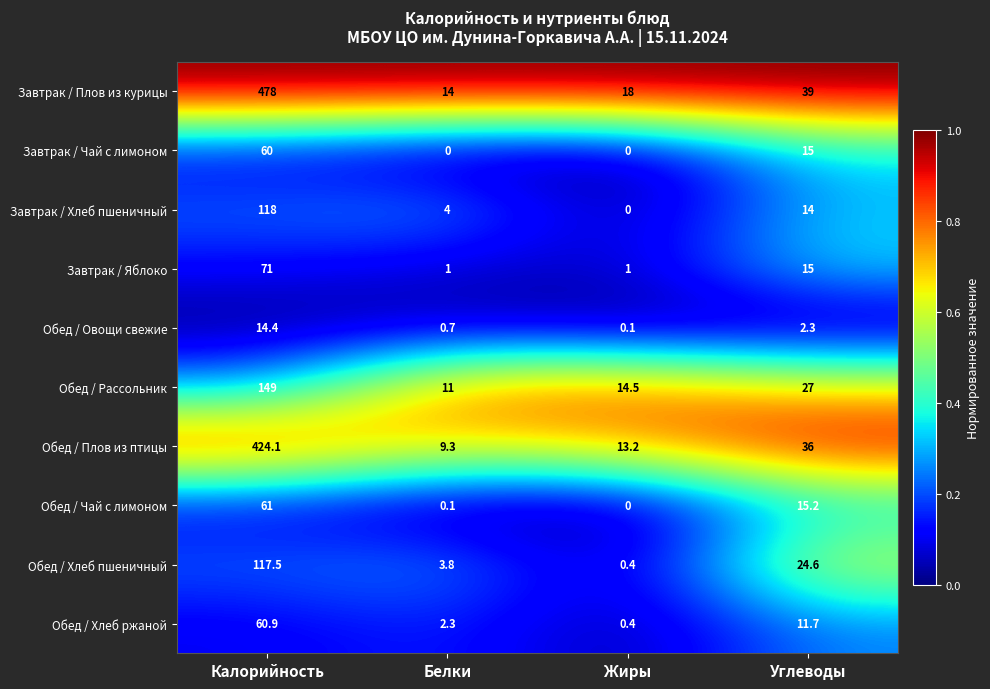

What is the difference between the second highest and minimum values in the Завтрак / Хлеб пшеничный series?

14.0